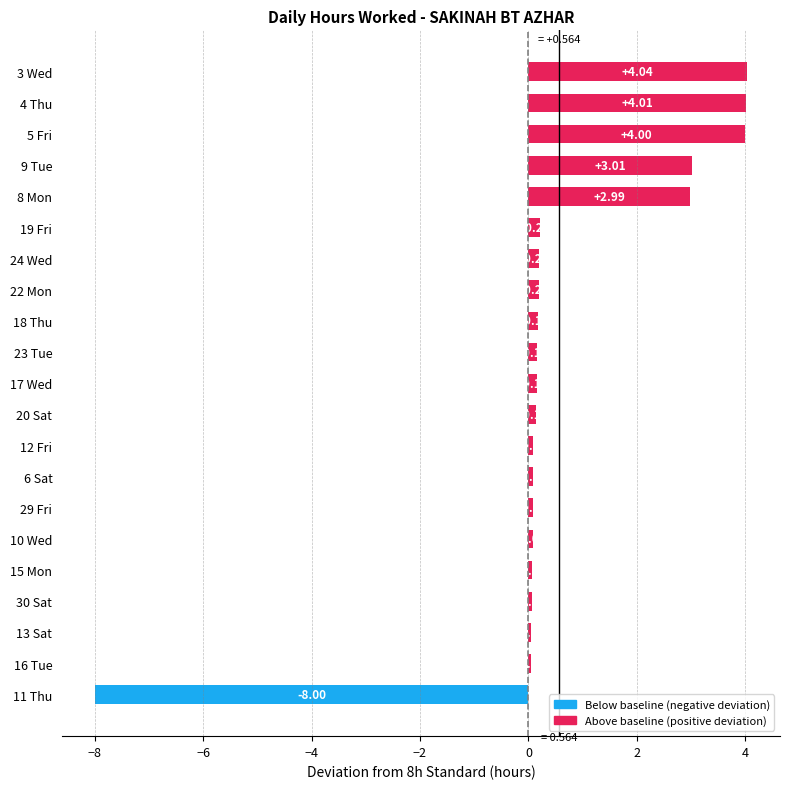

What is the change in value from 9 Tue to 5 Fri?

+1.0